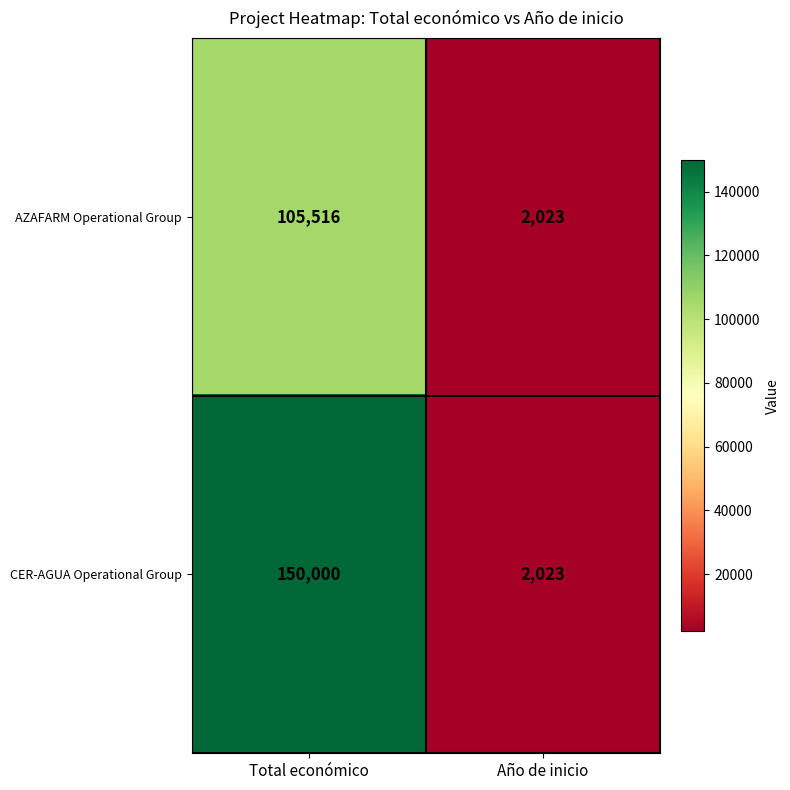

Which series has the largest range (max minus min)?

CER-AGUA Operational Group